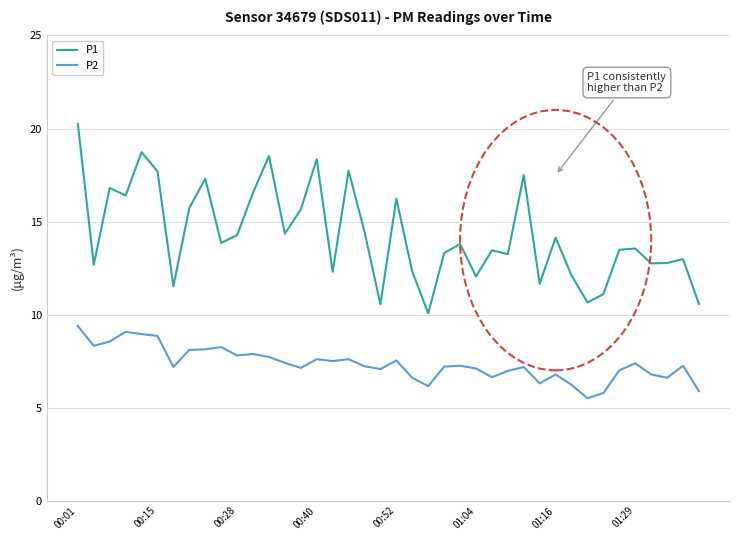

Does the chart have visible grid lines?

Yes